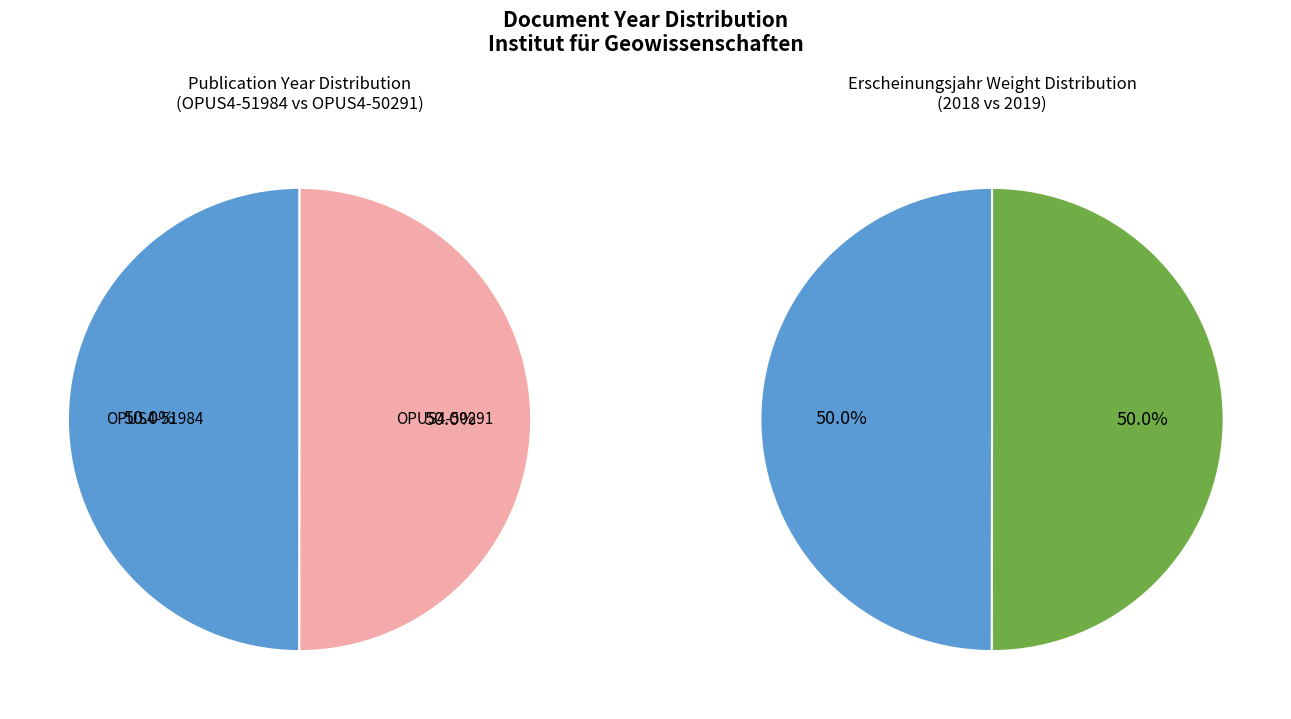

Is it true that OPUS4-50291 is 42% of the pie?

False